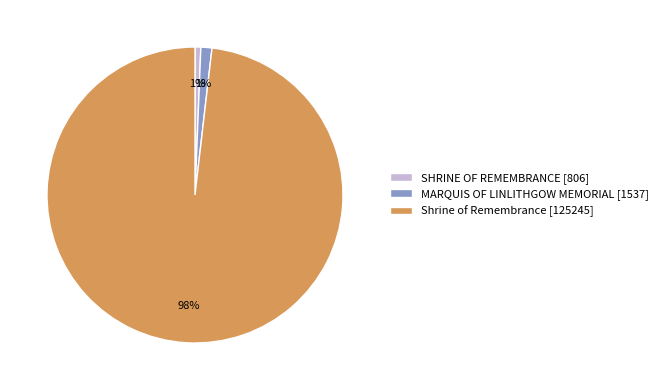

How many segments does this pie chart have?

3